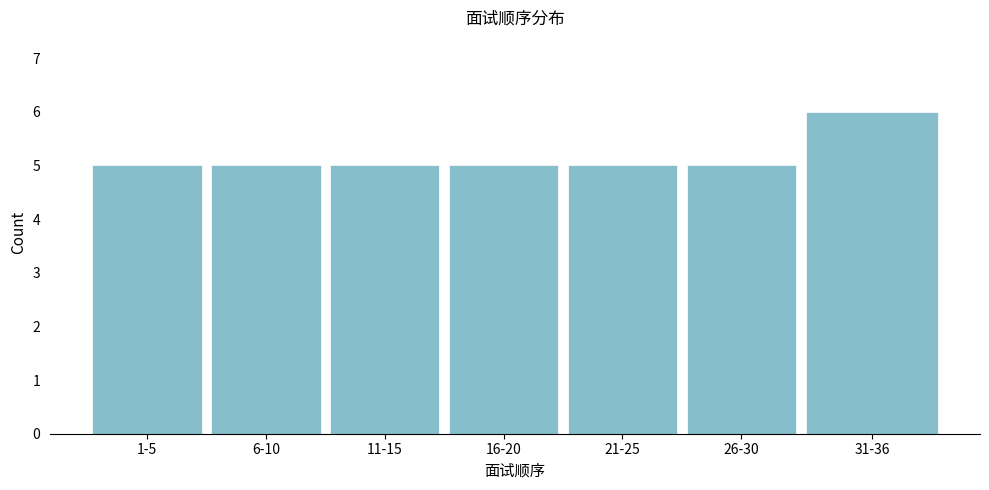

Reading left to right, extract all data points from this chart.

5	5	5	5	5	5	6